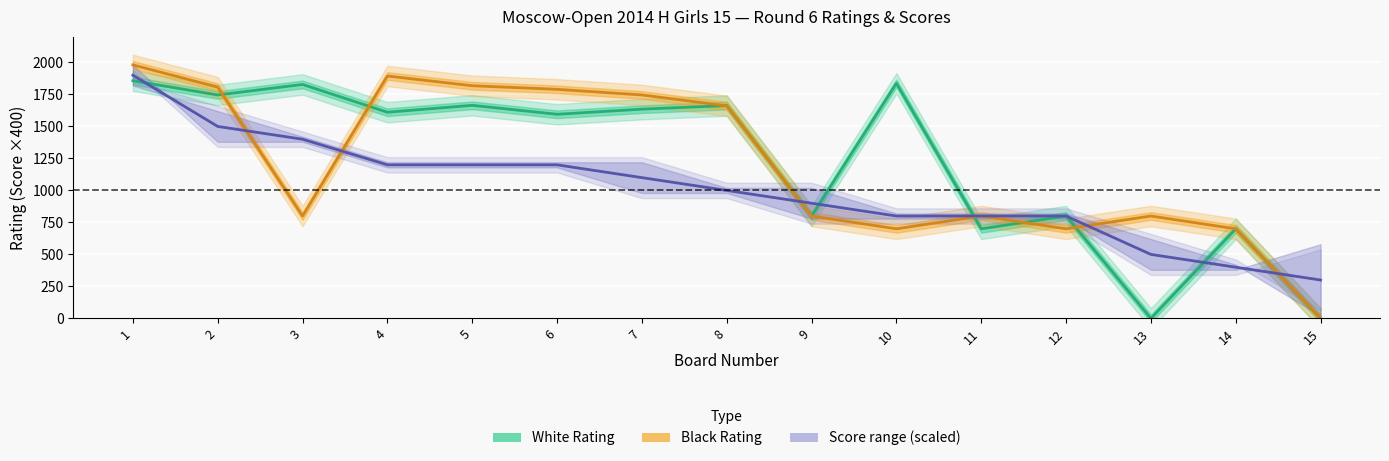

Where does the White Rating series first go above 1611?

1